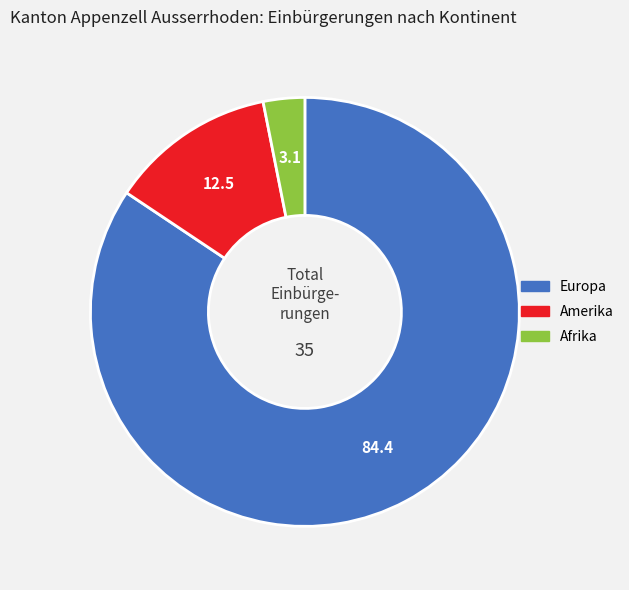

Is there any slice that represents more than half of the pie?

Yes